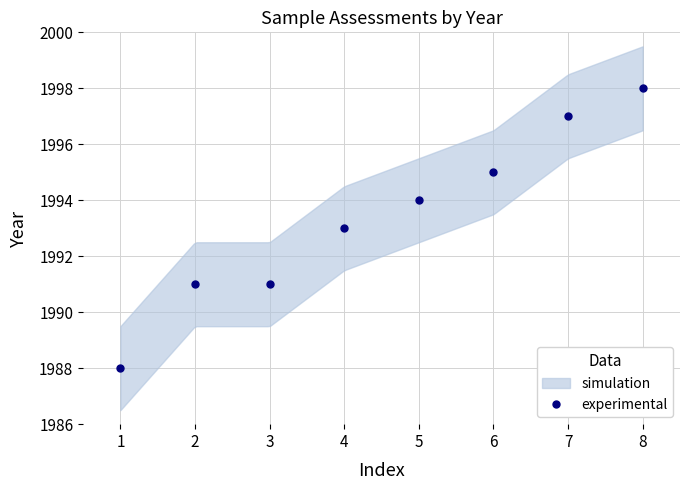

What is the value of the experimental point at the 6th from the left?

1995